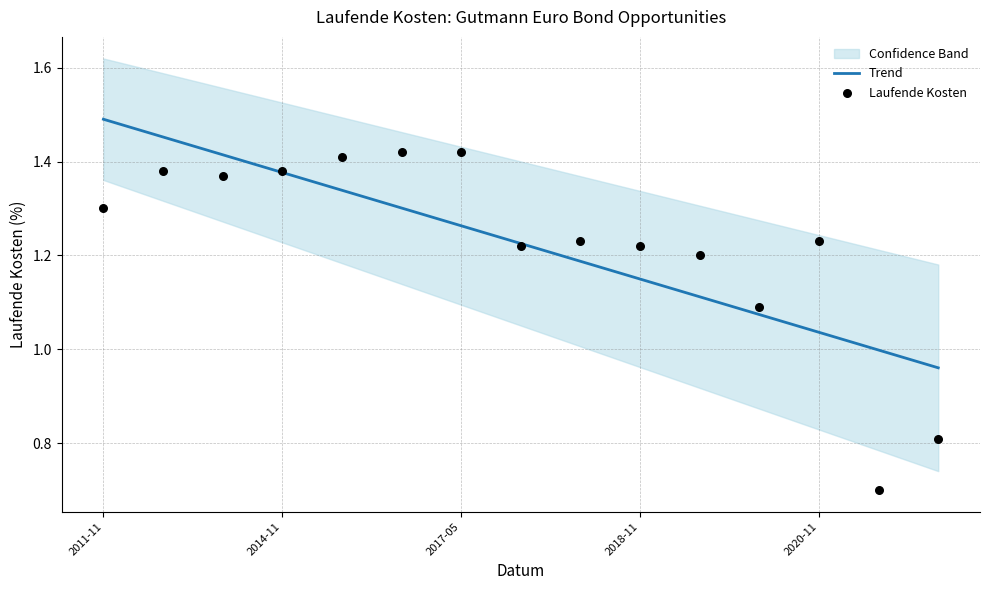

Which series has the largest total across all categories?

Trend